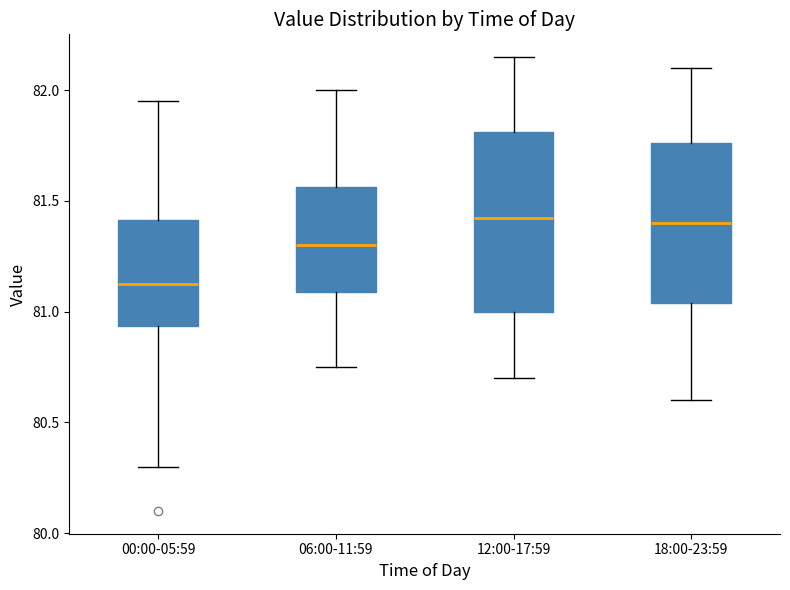

Which box is the tallest, from its lower edge to its upper edge?

12:00-17:59